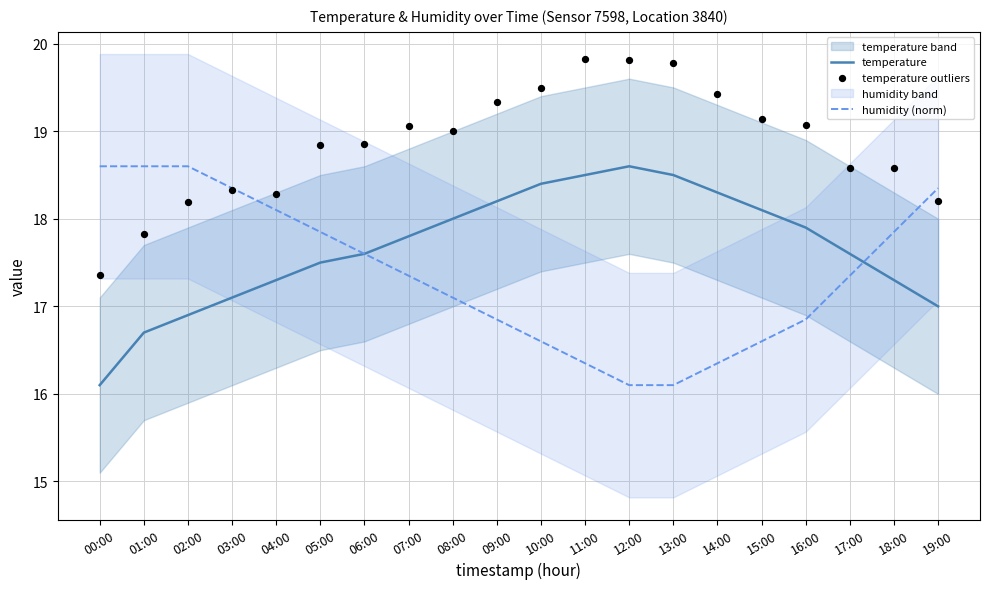

At which category is the sum across all series the highest?

11:00